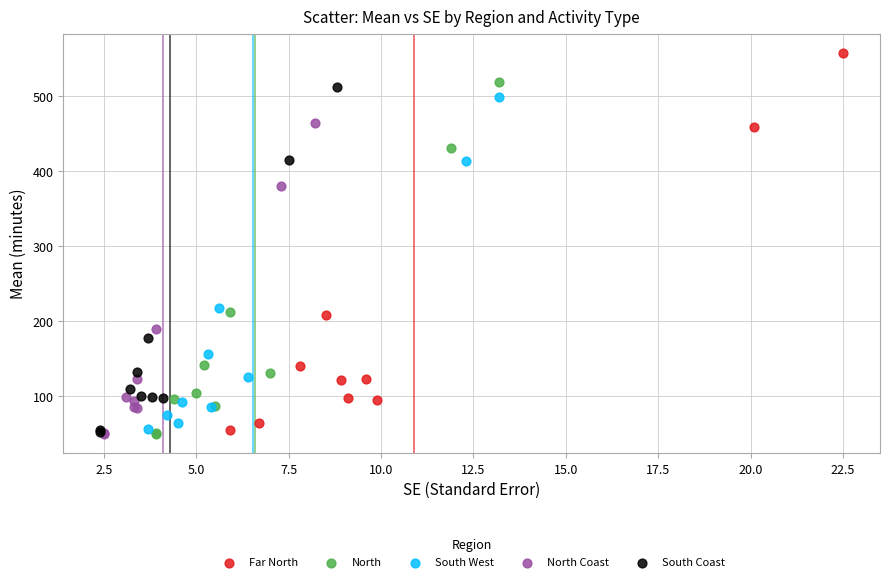

Which series contains the highest Y value?

Far North